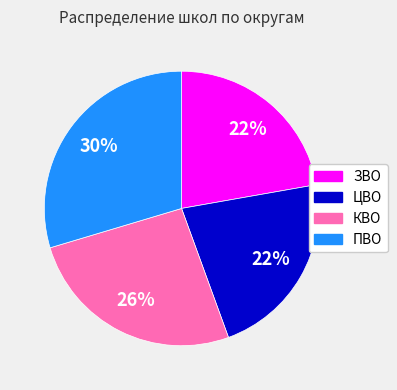

Which category has the biggest portion of the pie?

ПВО